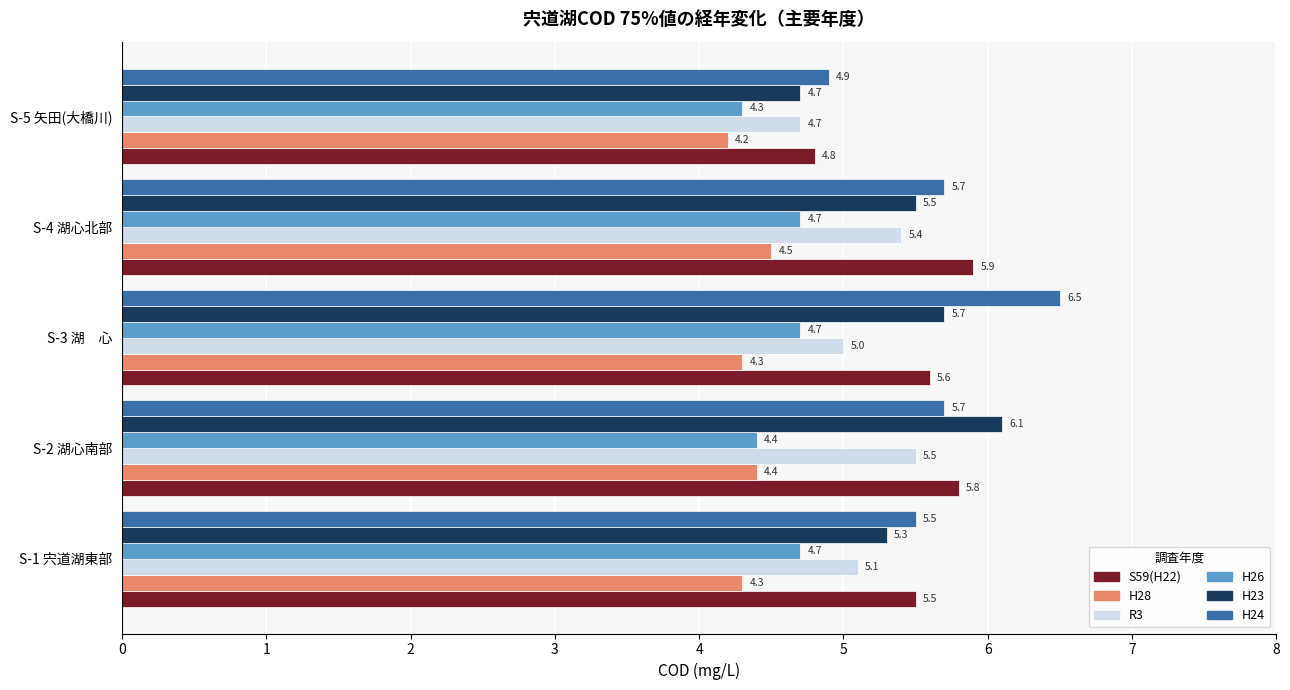

Which category has the highest value across all series?

S-3 湖　心